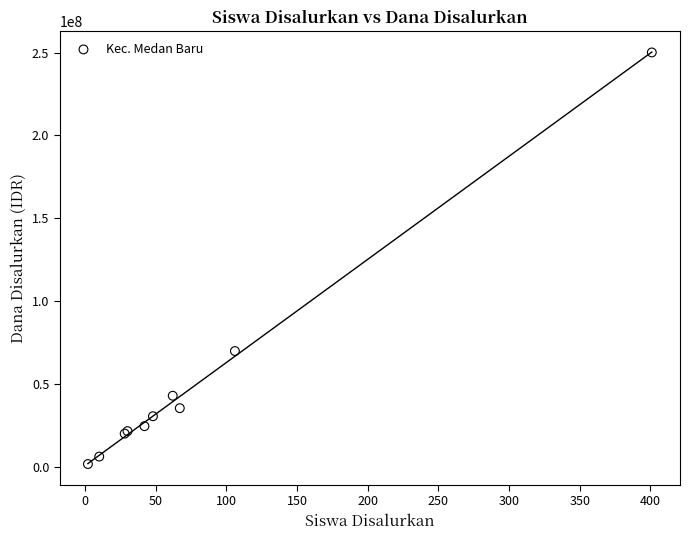

What Y value in the scatter plot is closest to 125812500?

69750000